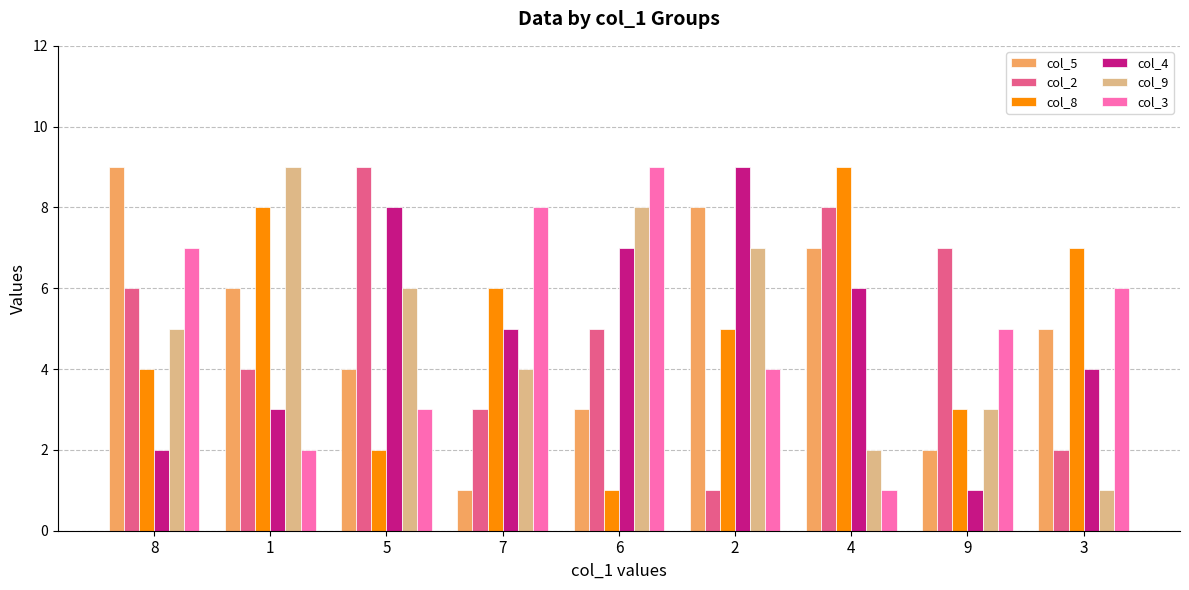

Between 1 and 2, which series saw the biggest shift?

col_4